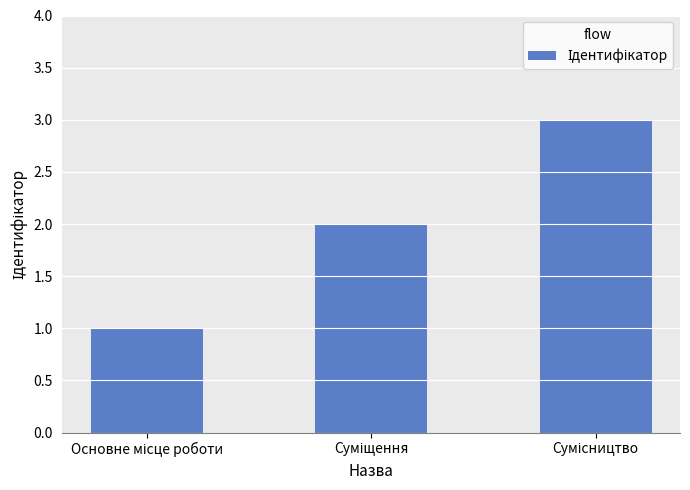

What is the greatest value displayed?

3